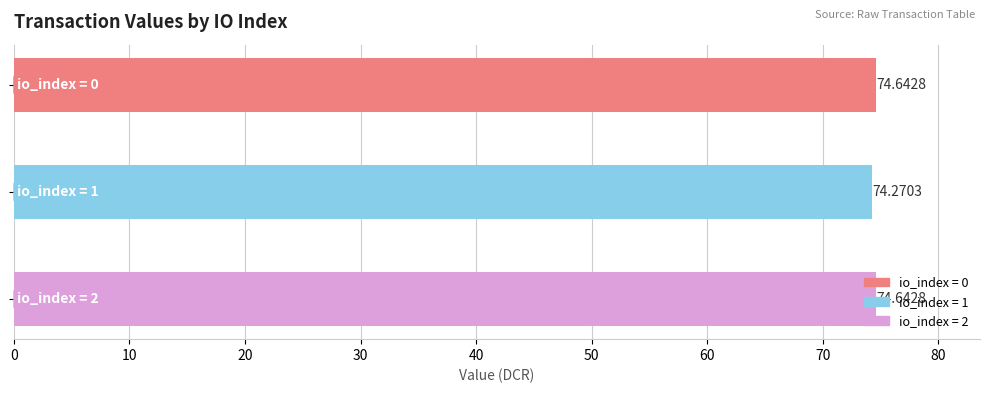

What is the sum of all values?

223.6